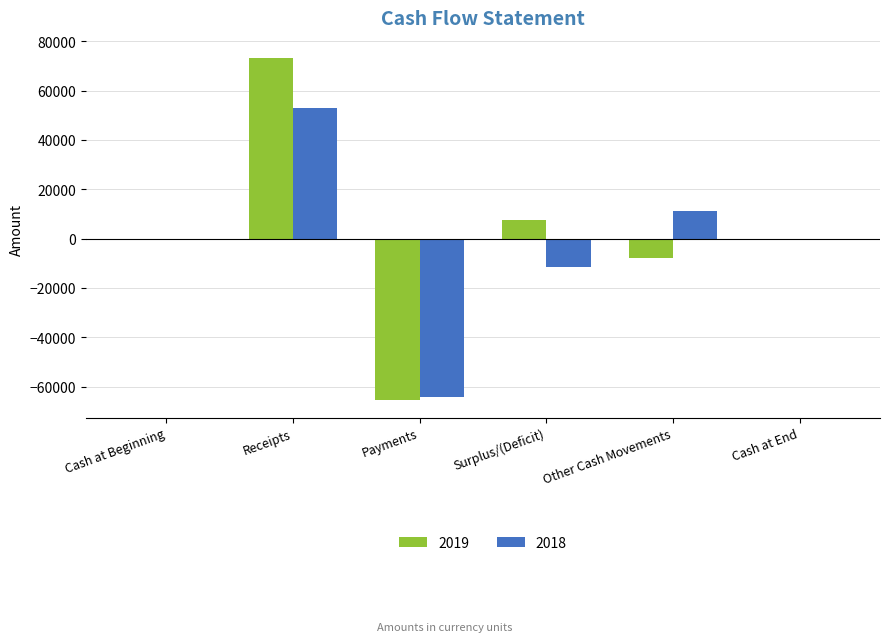

What is the maximum value for 2019?

73286